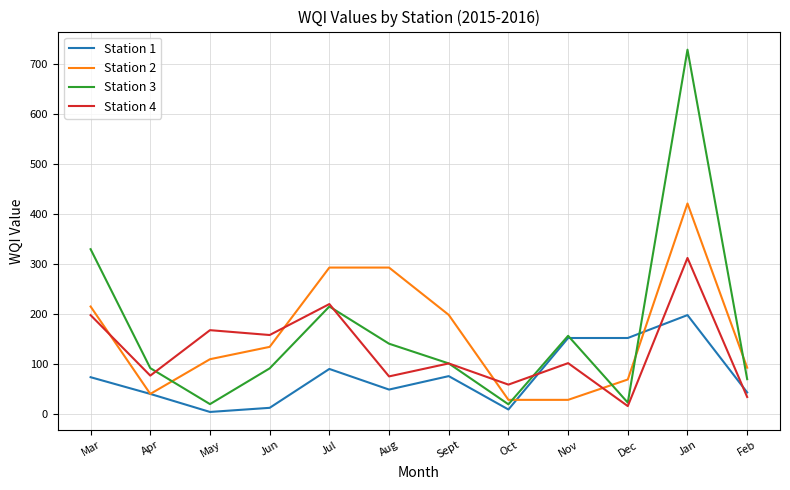

What is the greatest value displayed?

728.5